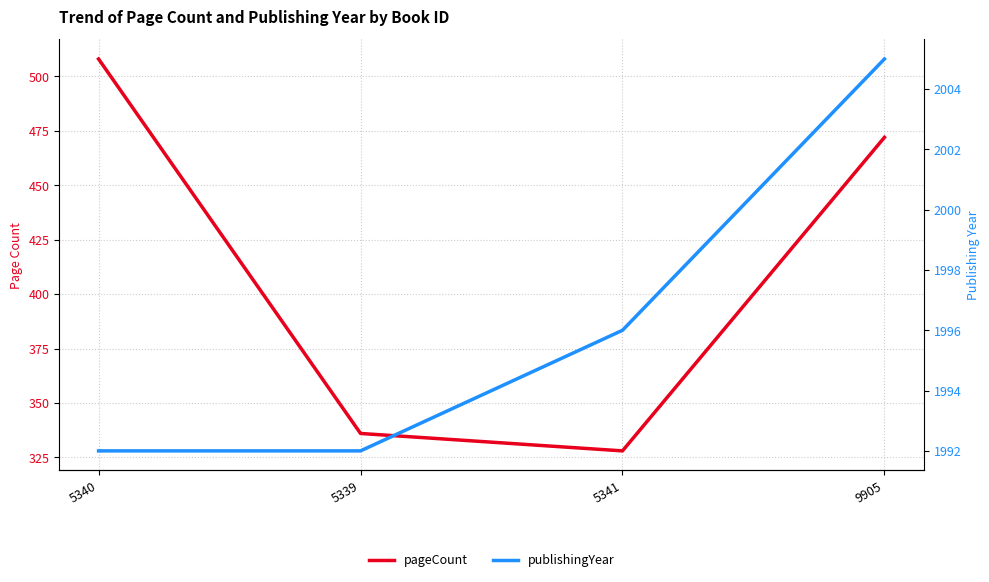

Which category has the highest value in the publishingYear series?

9905